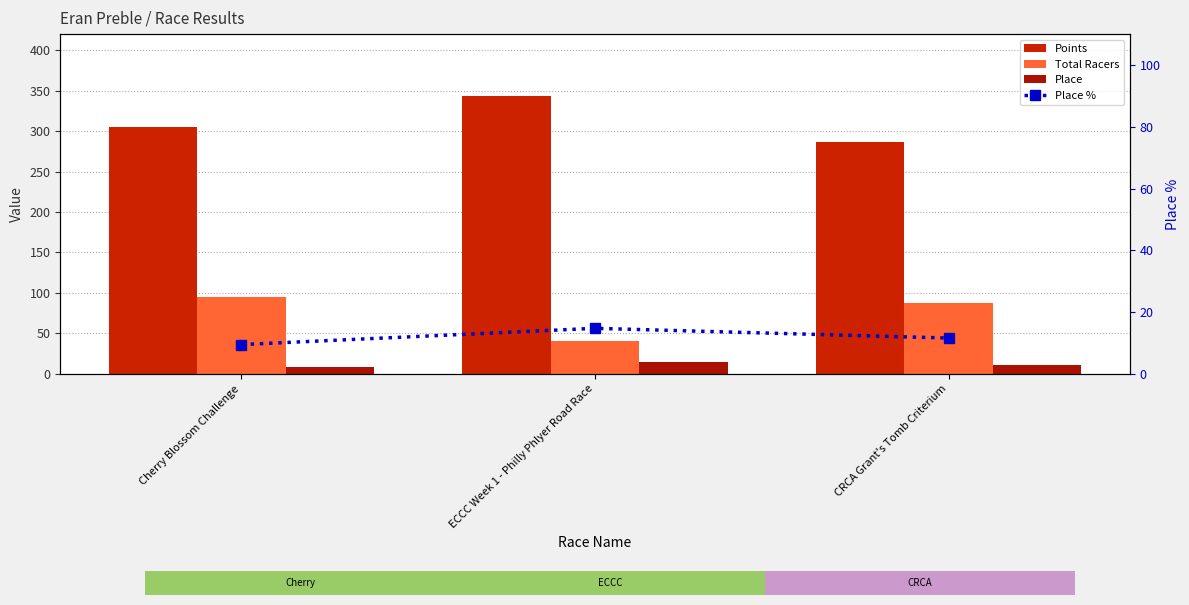

What is the sum of all Total Racers values?

222.0